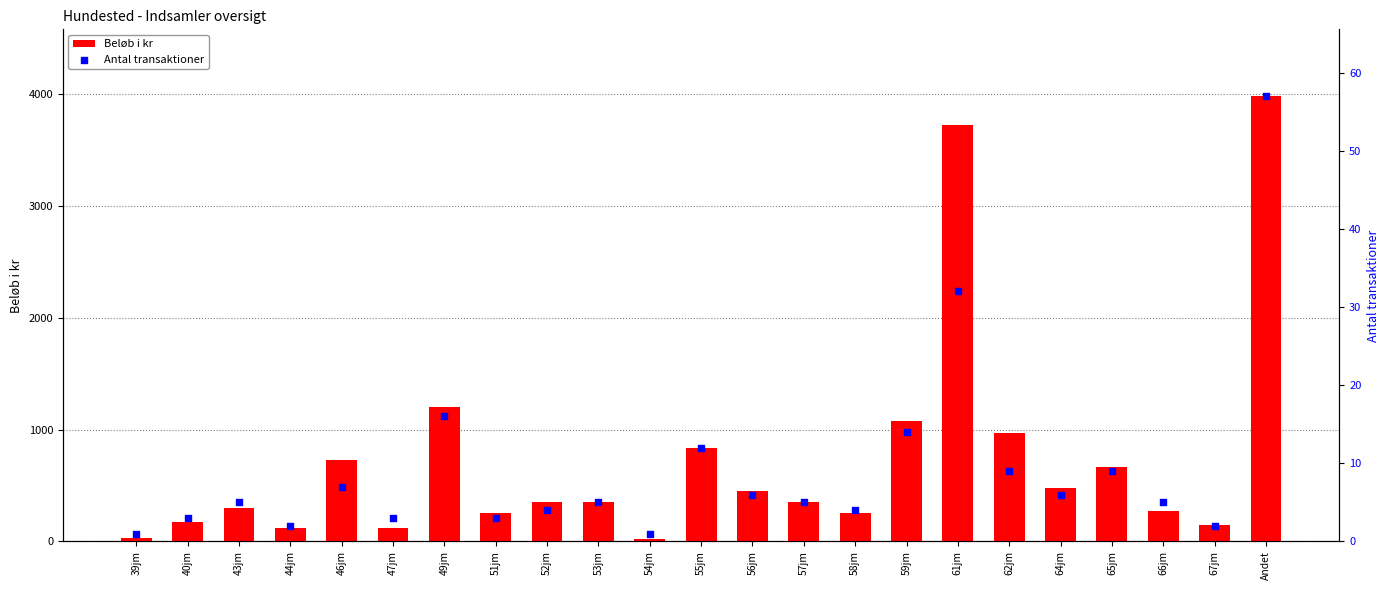

At which category is the sum across all series the highest?

Andet